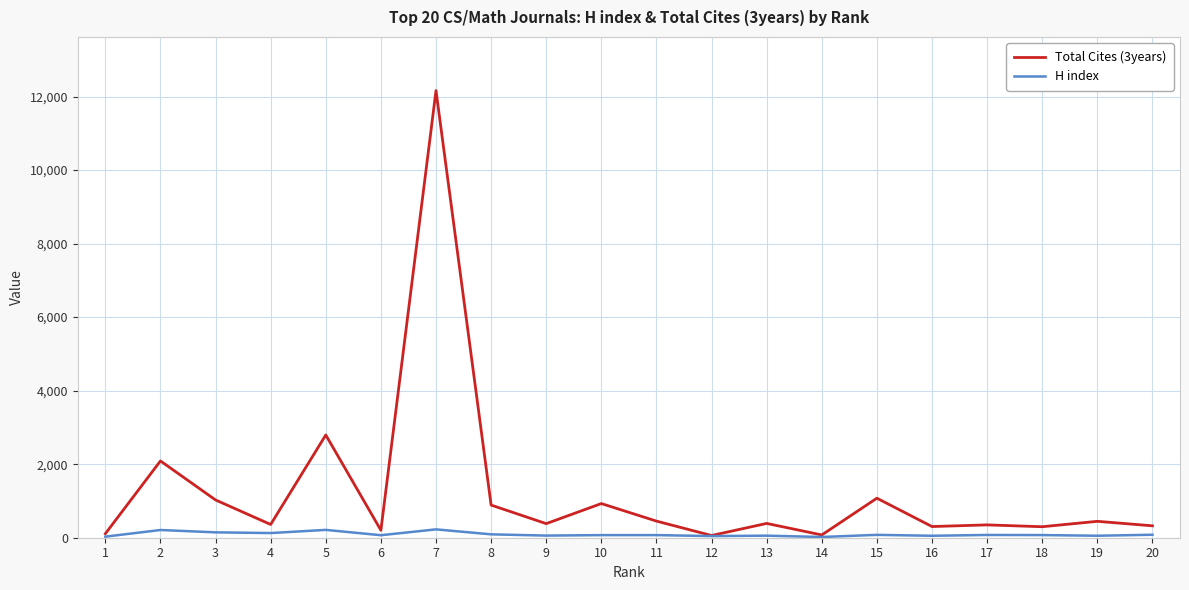

List the series in order of their overall mean, lowest first.

H index, Total Cites (3years)